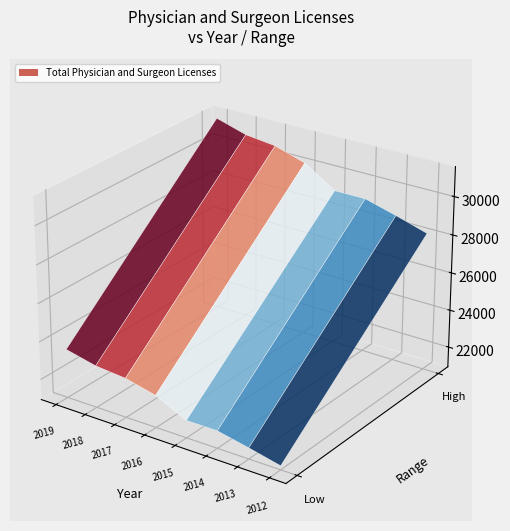

Reading left to right, what are all the values shown in this chart?

31328	30848	30659	30160	29118	29120	28672	28181